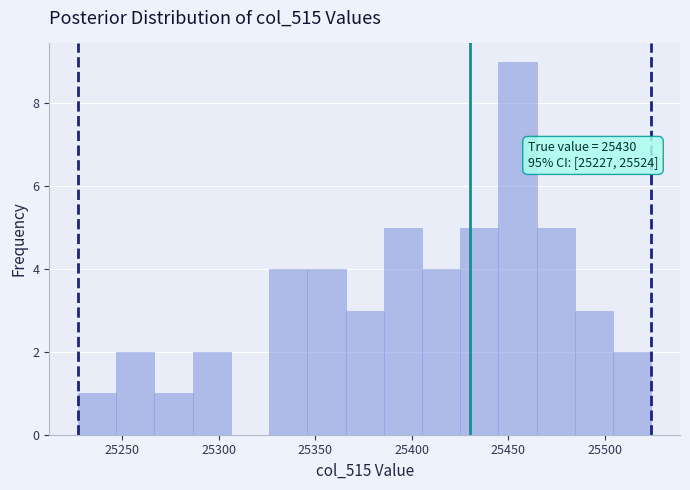

Around what value on the x-axis is the tallest bar? Give the approximate position of its centre, as read against the axis.

25455